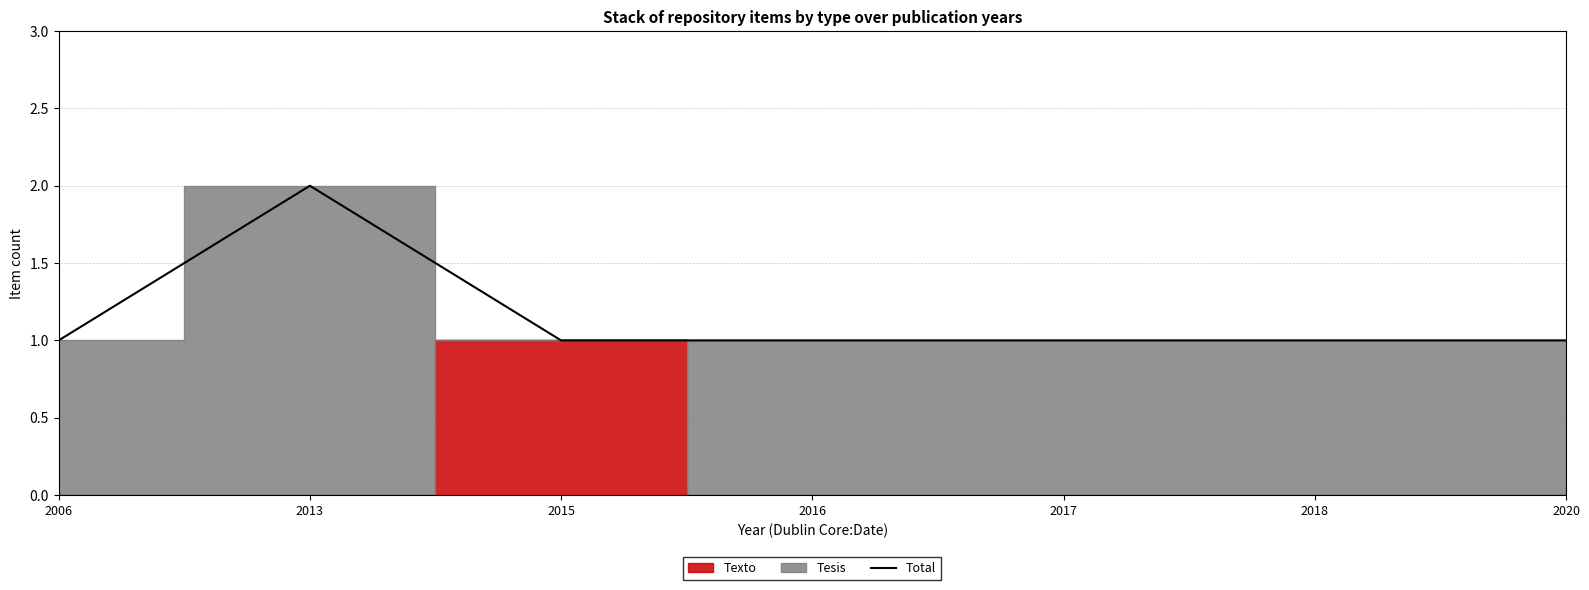

Reading left to right, extract all data points from this chart.

1	2	1	1	1	1	1